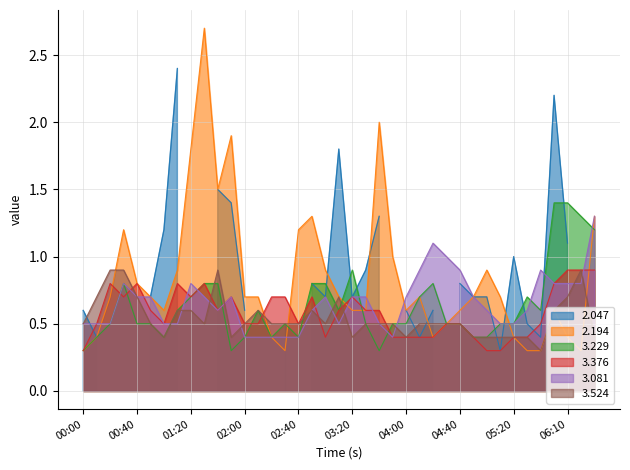

What is the maximum value for 2.194?

2.7